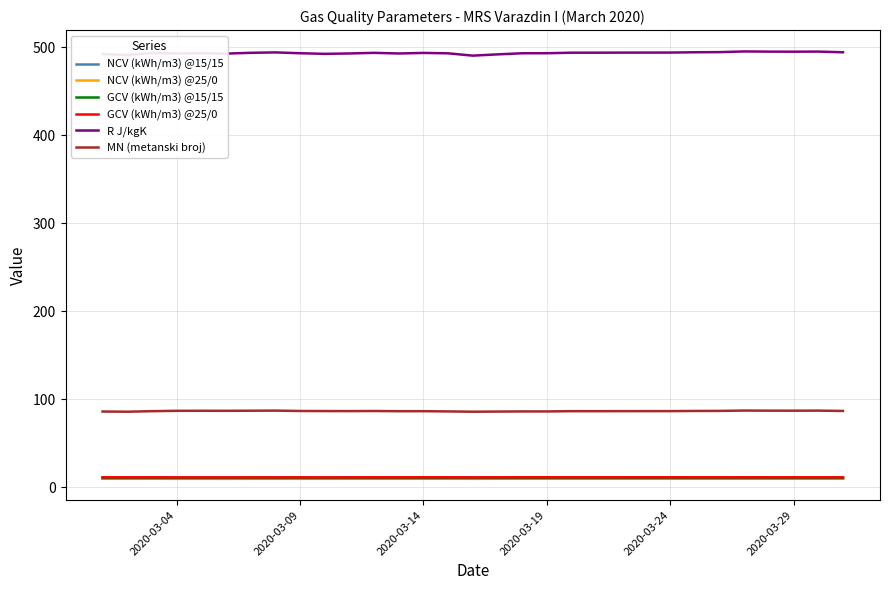

What is the greatest value displayed?

495.3